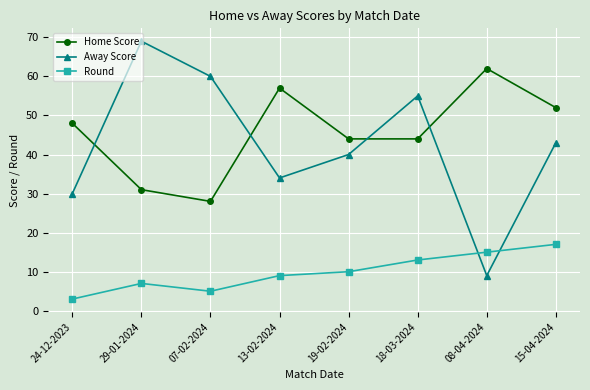

Which series has the largest range (max minus min)?

Away Score